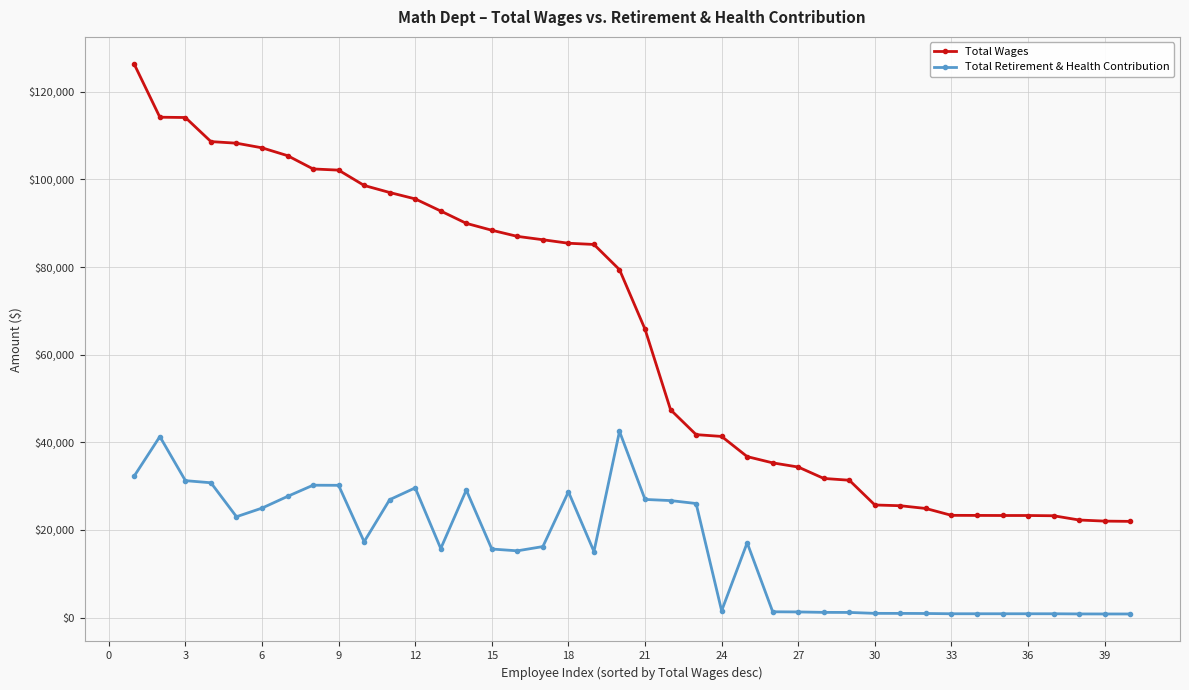

List the series in order of their peak value, highest first.

Total Wages, Total Retirement & Health Contribution